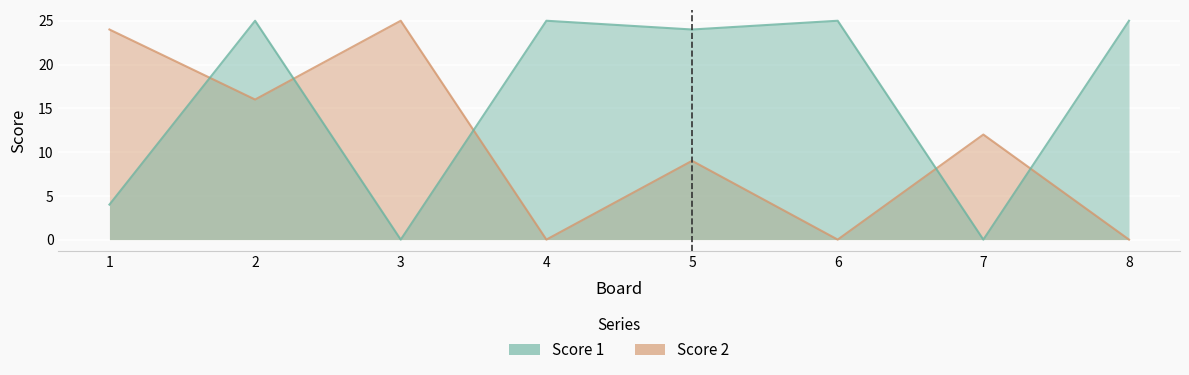

At how many categories does at least one series exceed 15?

7